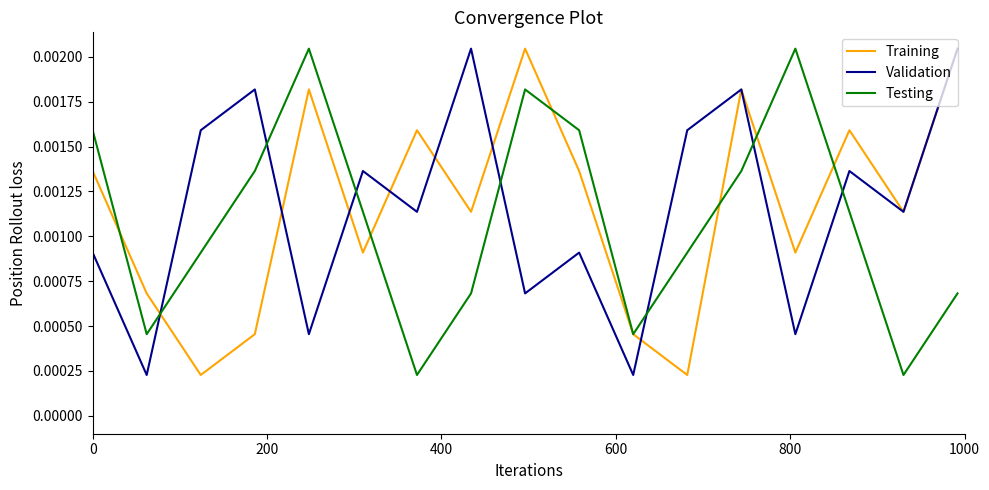

How many times do Testing and Validation cross each other?

7